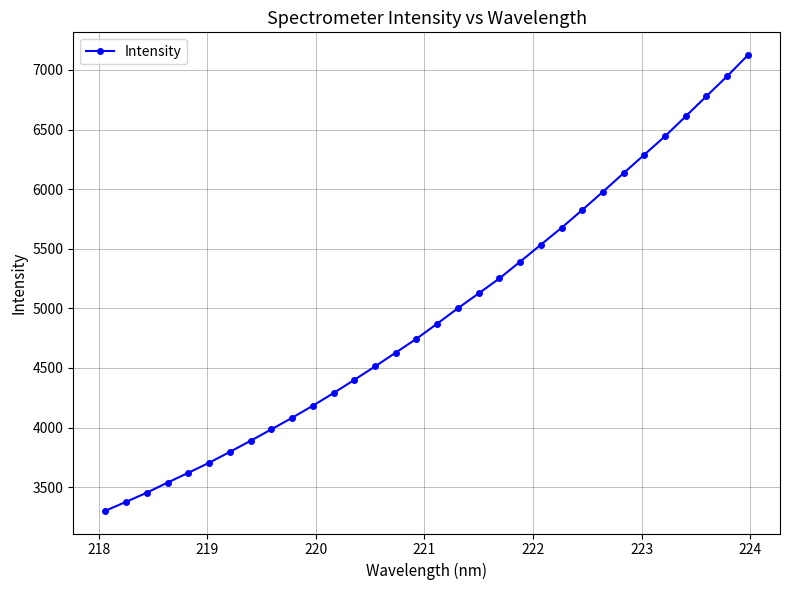

What is the value of the 8th point from the left?

3888.7